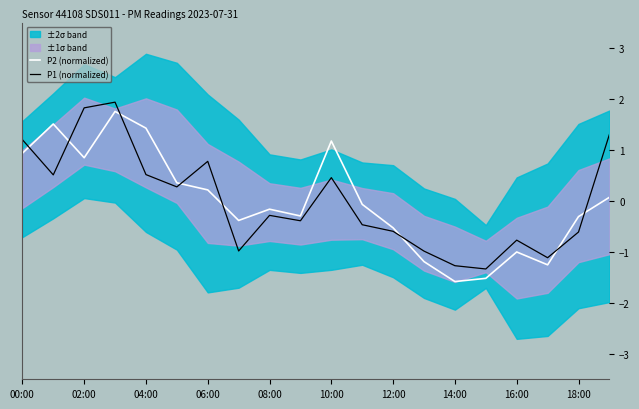

The value of P2 (normalized) at 10:00 is 1.2. True or false?

True